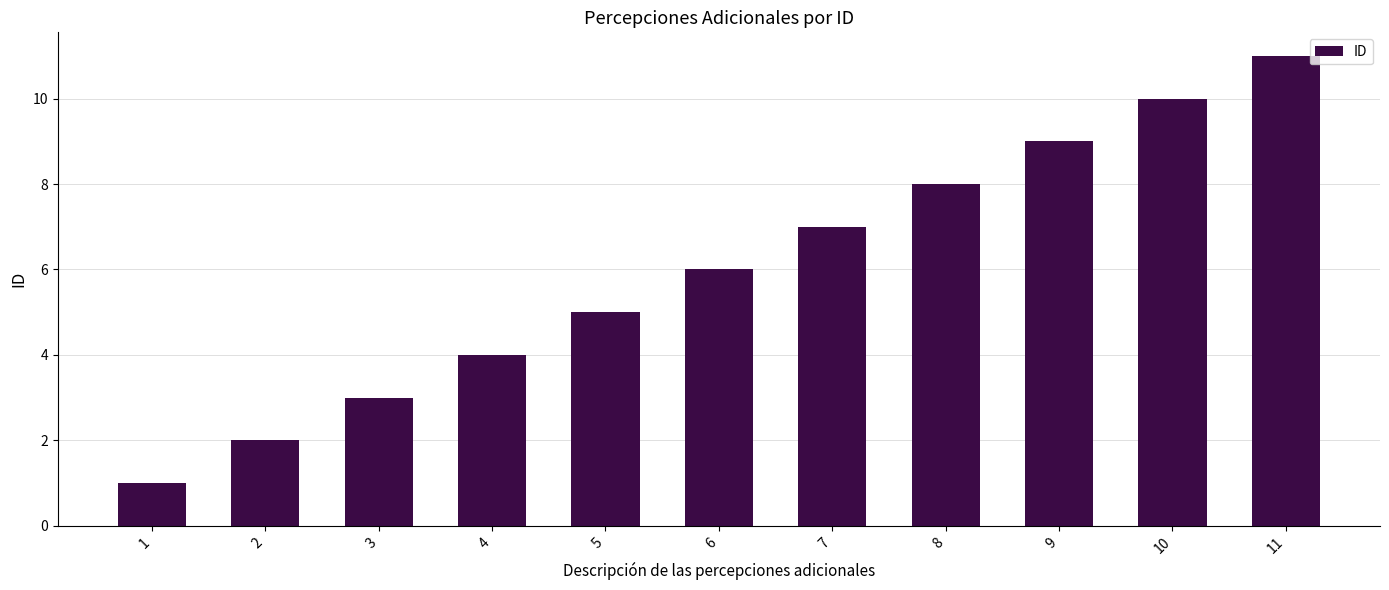

Reading left to right, transcribe all the data shown in this chart.

1	2	3	4	5	6	7	8	9	10	11